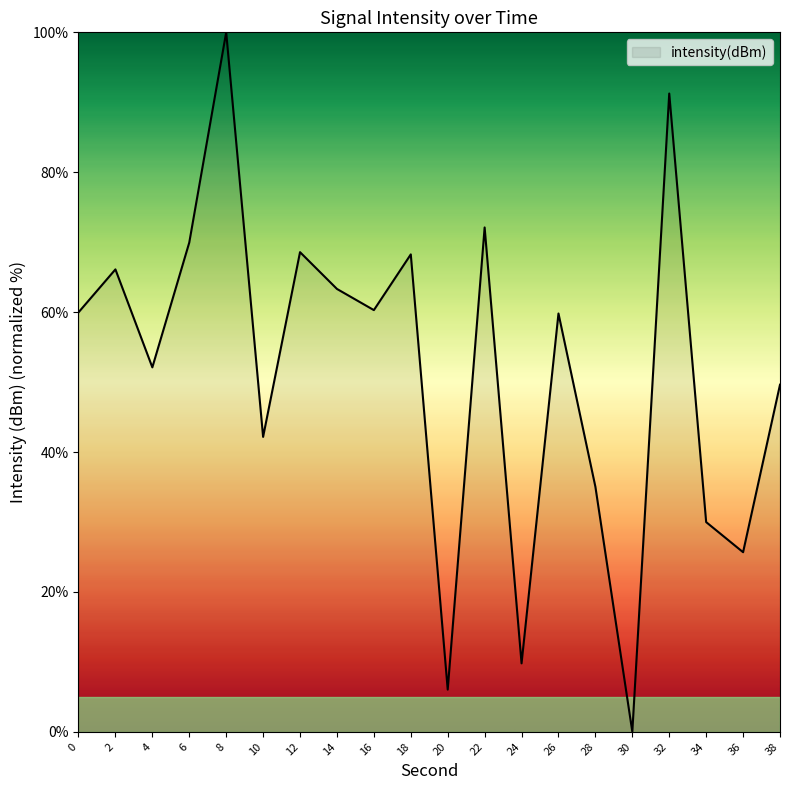

What is the difference between the values at 30 and 16?

60.3